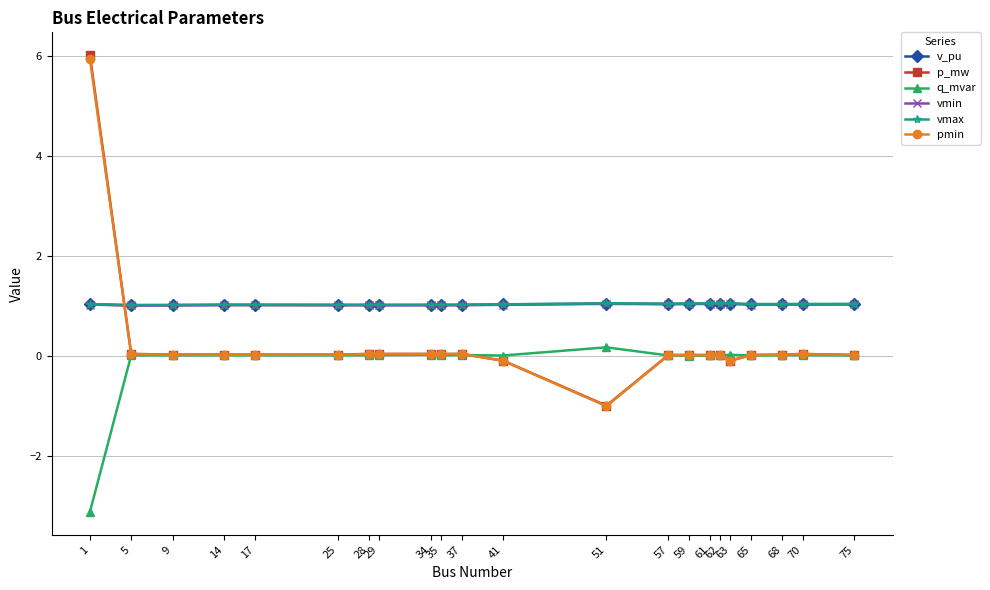

How many times do vmin and p_mw cross each other?

1